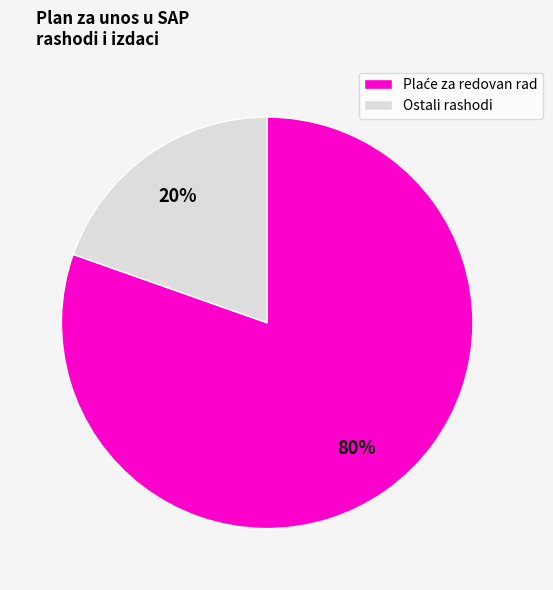

Which slice is the smallest?

Ostali rashodi